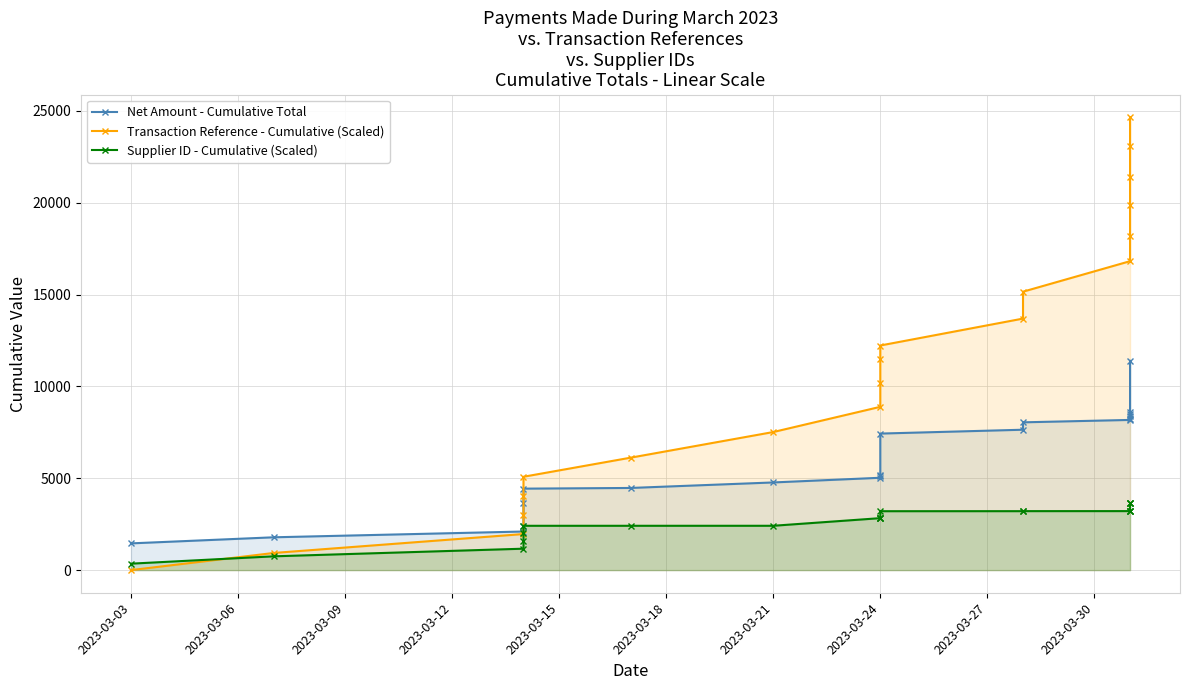

What is the difference between the maximum and second lowest values in the Transaction Reference - Cumulative (Scaled) series?

23714.6